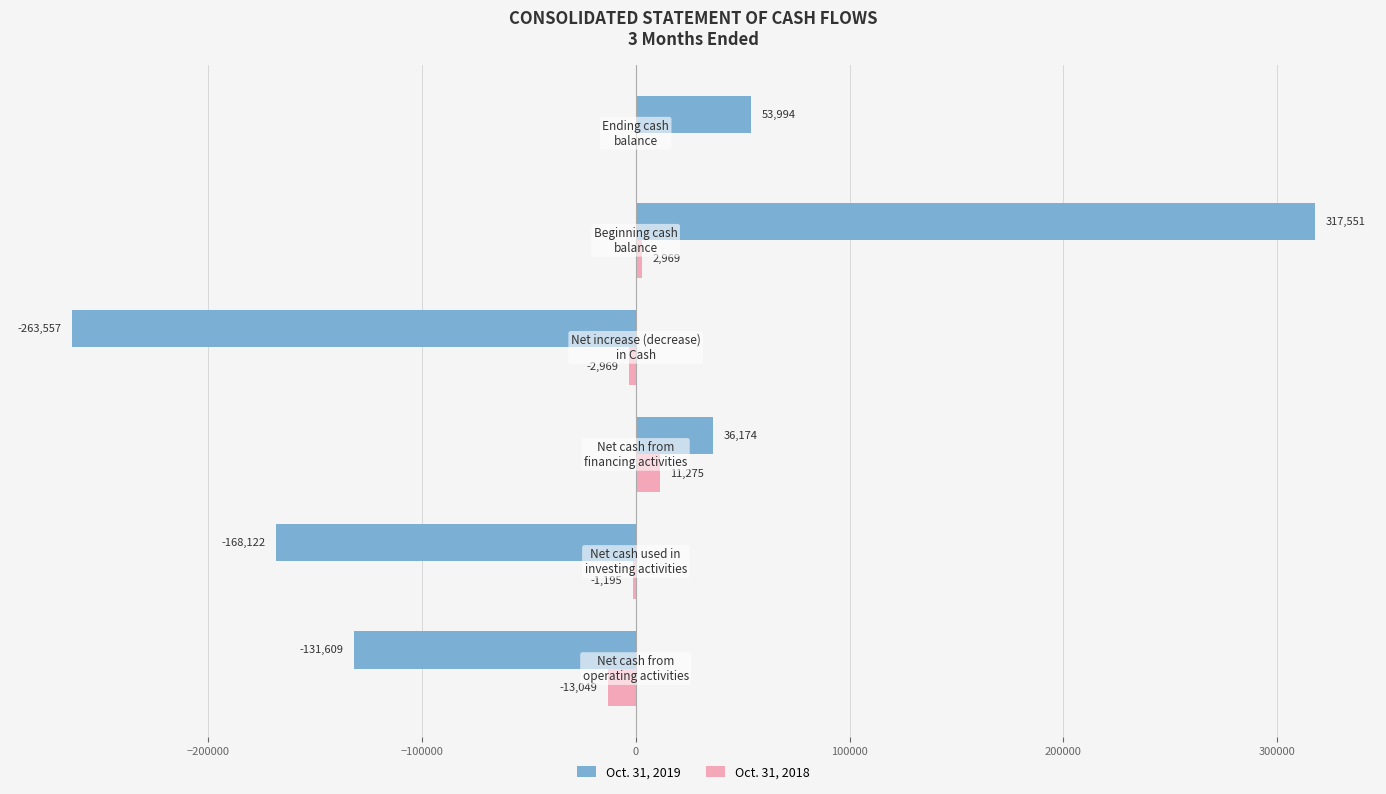

How many series are shown in this chart?

2